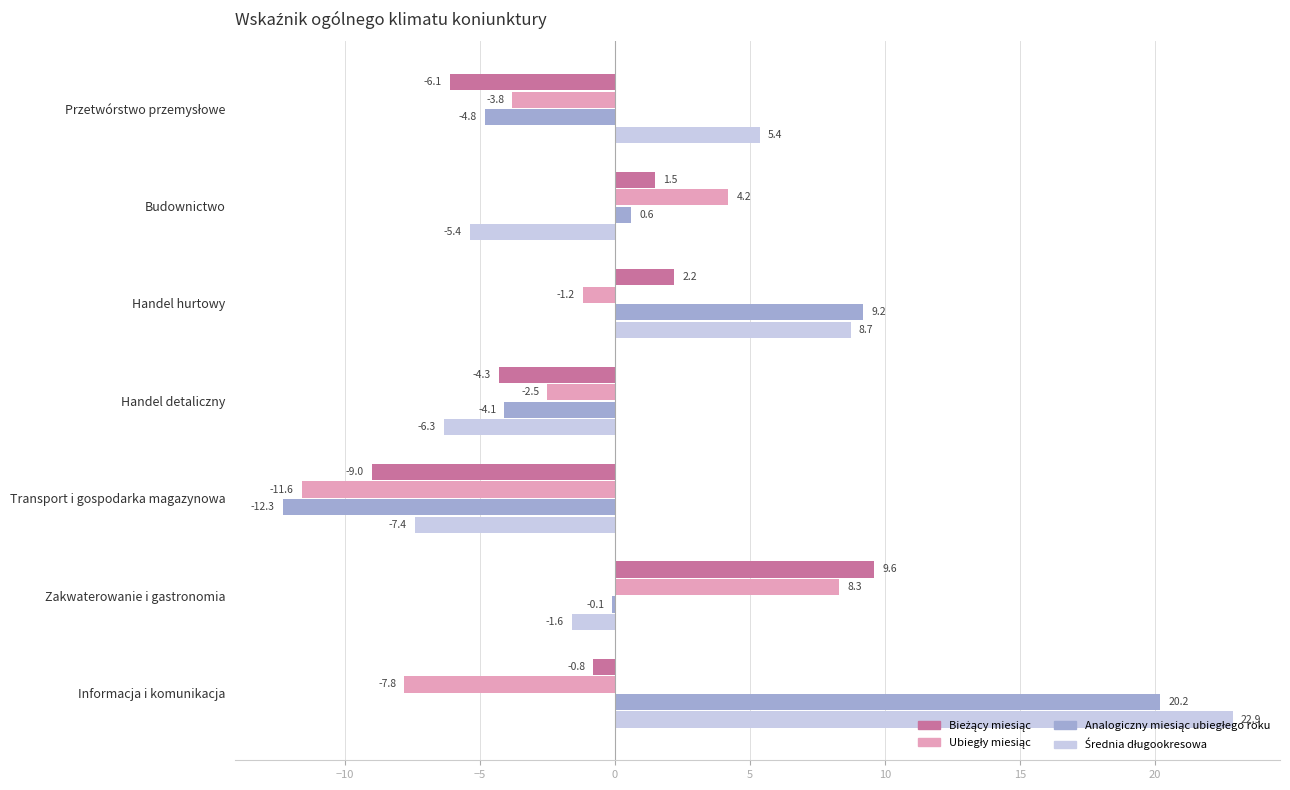

How many data points does each series have?

7